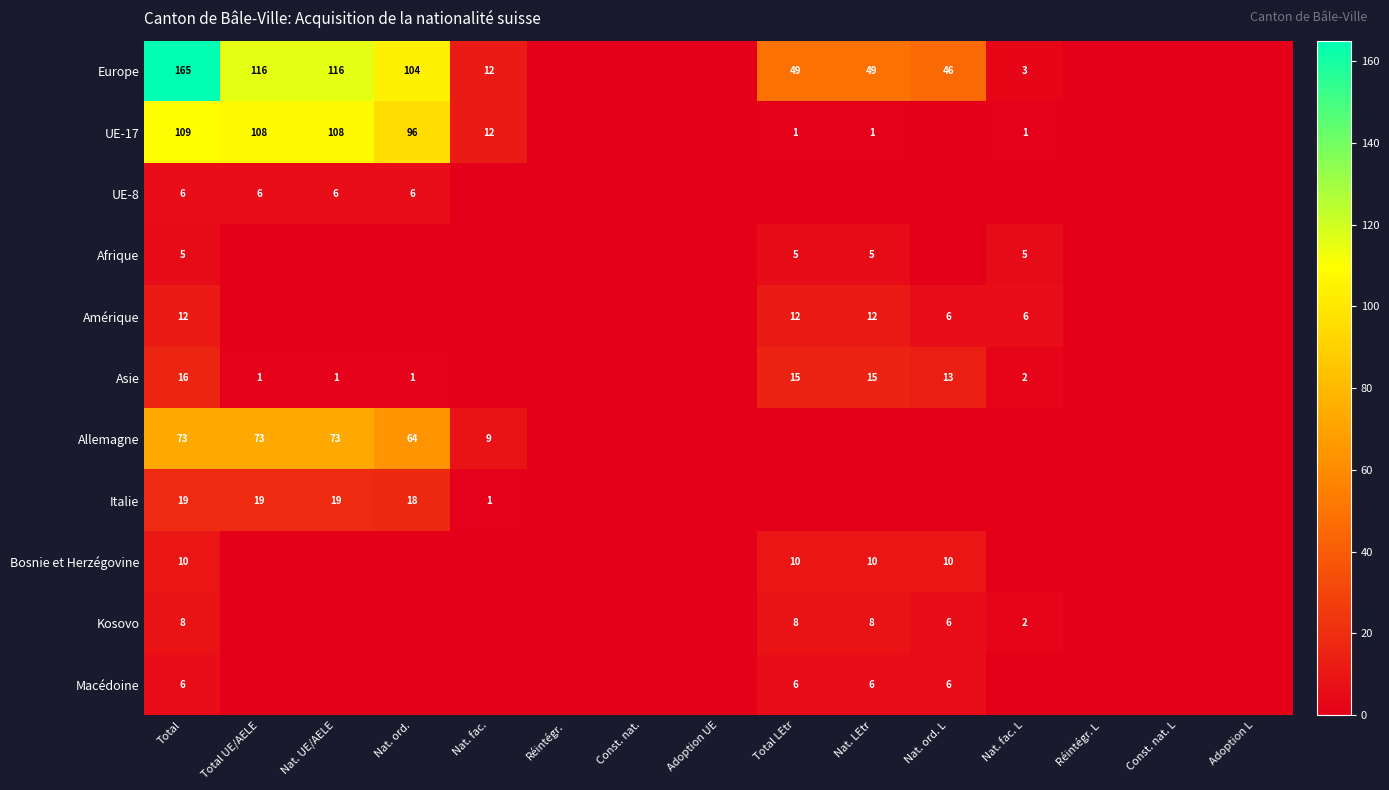

Is the value of Kosovo at Nat. LEtr greater than the value of Allemagne at Nat. fac.?

No